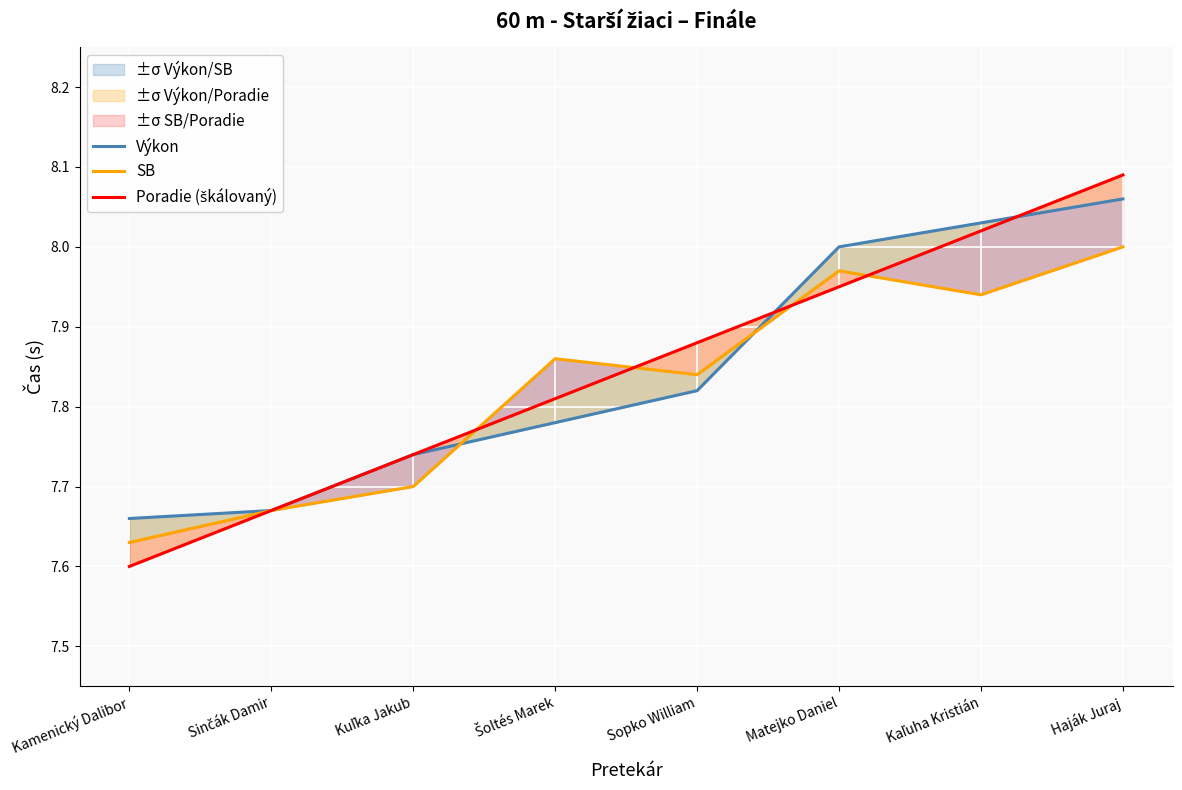

What is the sum of the SB values at Kamenický Dalibor and Šoltés Marek?

15.5